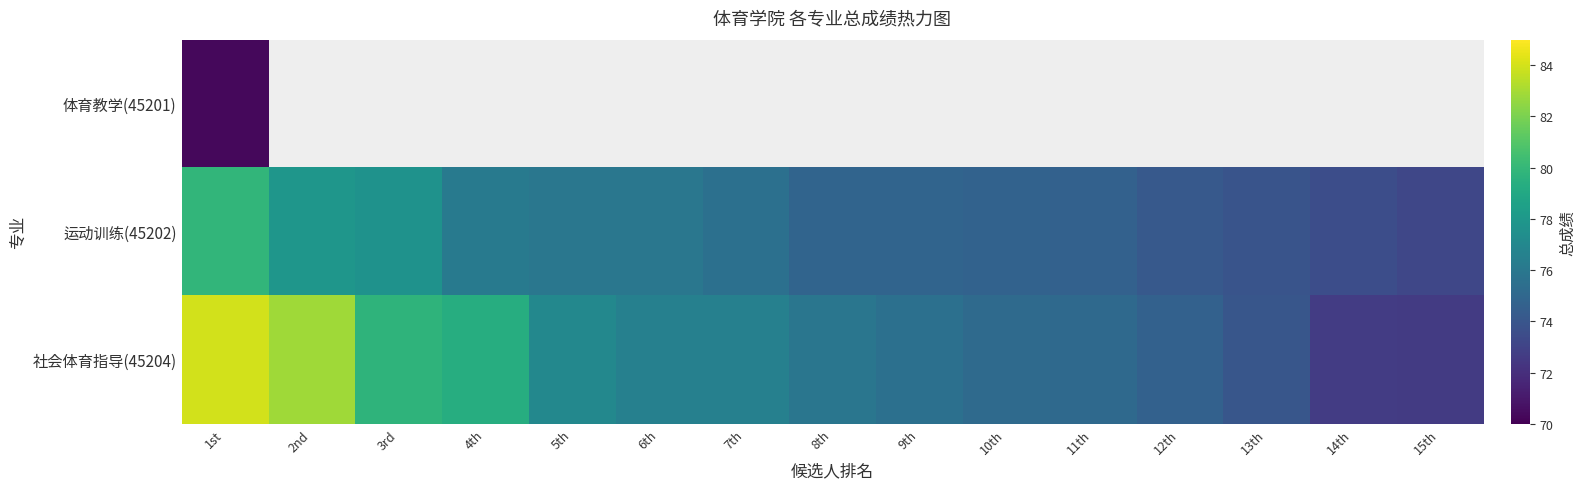

What is the minimum value shown in the chart?

70.3